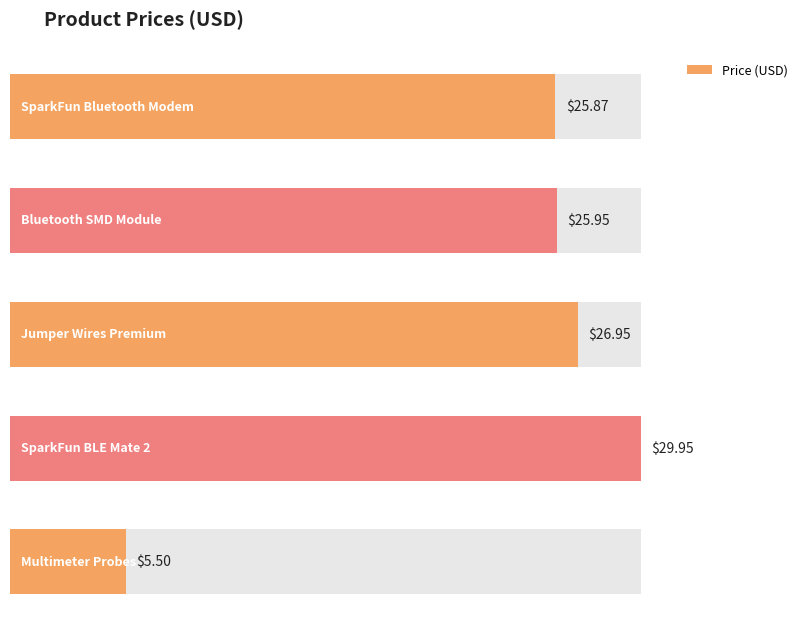

List the labels in order of value, largest first.

SparkFun BLE Mate 2
(WRL-13019), Jumper Wires Premium
(PRT-10898), Bluetooth SMD Module
(WRL-12575), SparkFun Bluetooth Modem
(WRL-12582), Multimeter Probes
(TOL-12078)